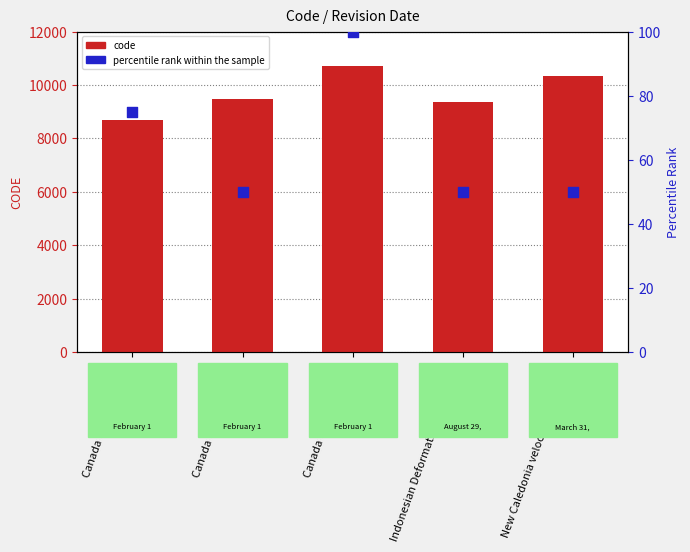

Which series has the widest spread of Y values?

code